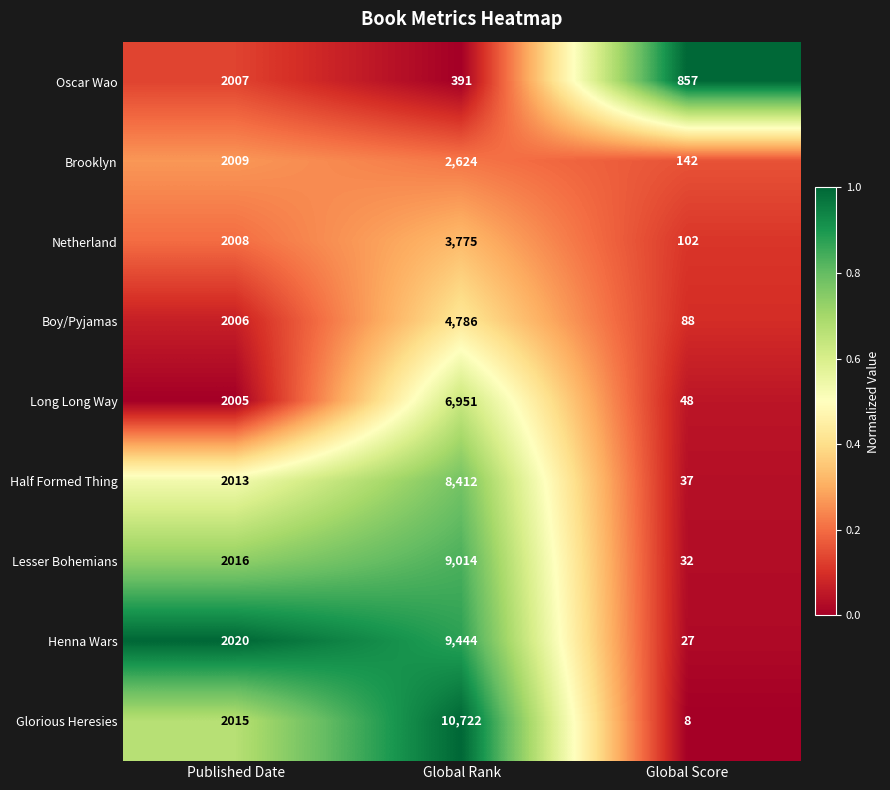

Rank the series by their maximum value, from highest to lowest.

Glorious Heresies, Henna Wars, Lesser Bohemians, Half Formed Thing, Long Long Way, Boy/Pyjamas, Netherland, Brooklyn, Oscar Wao